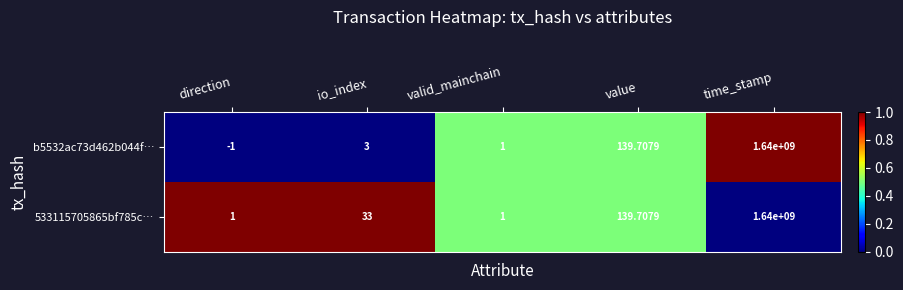

Which label corresponds to the smallest value in the chart?

direction